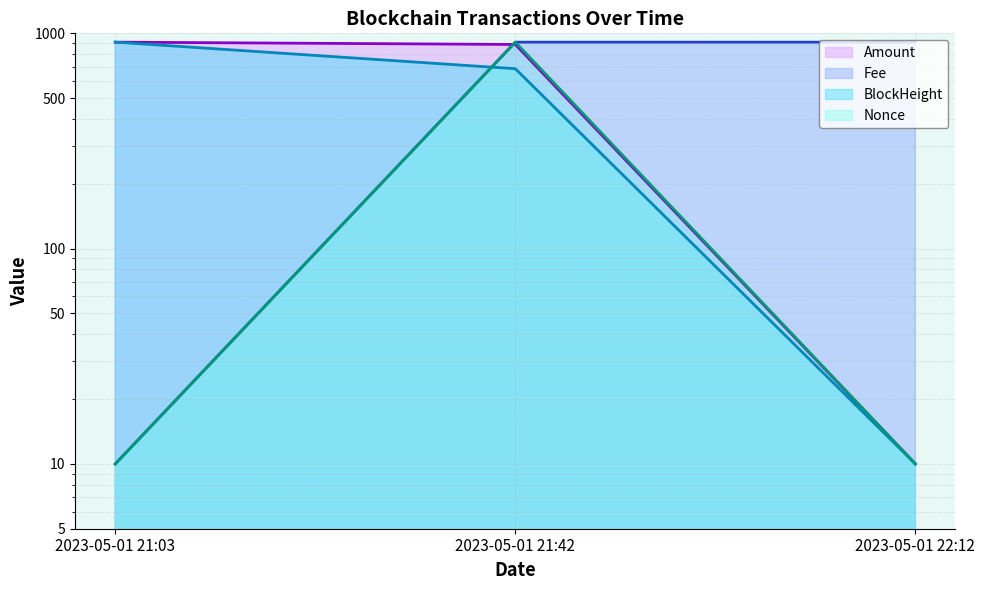

What is the minimum value shown in the chart?

10.0